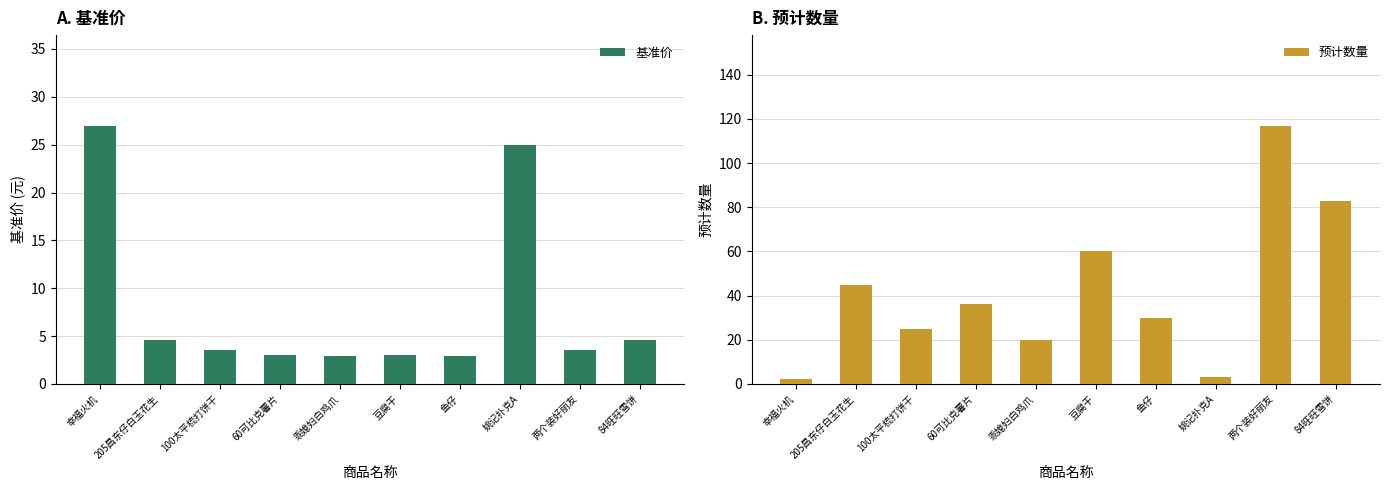

At which label does 基准价 reach its peak?

幸福火机